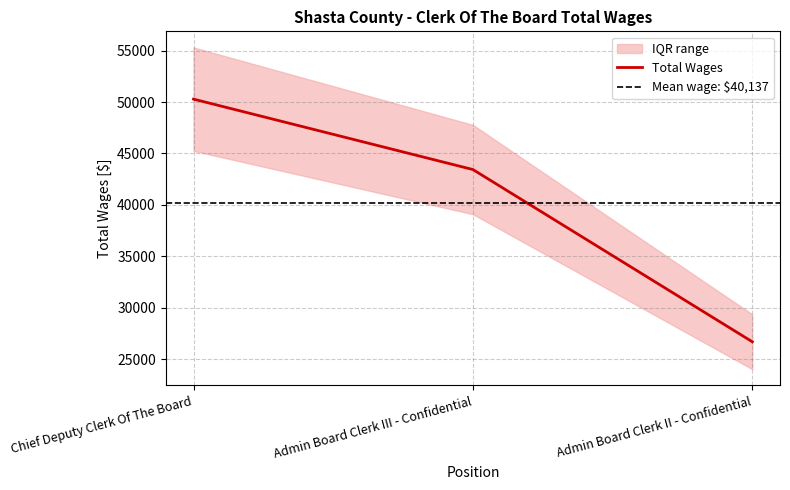

How many data points are less than 43438?

1